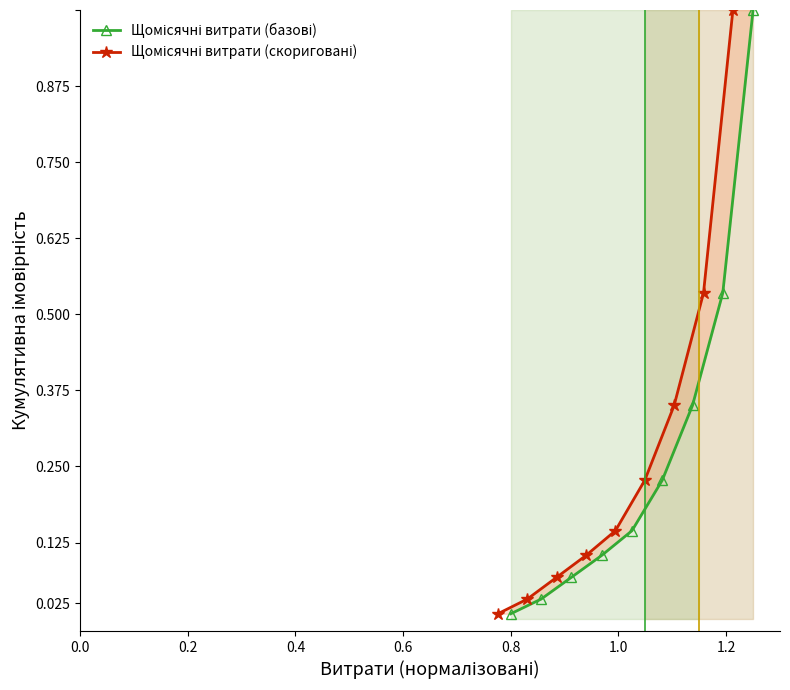

The value of Щомісячні витрати (базові) at 1.0 is 0.1. True or false?

False